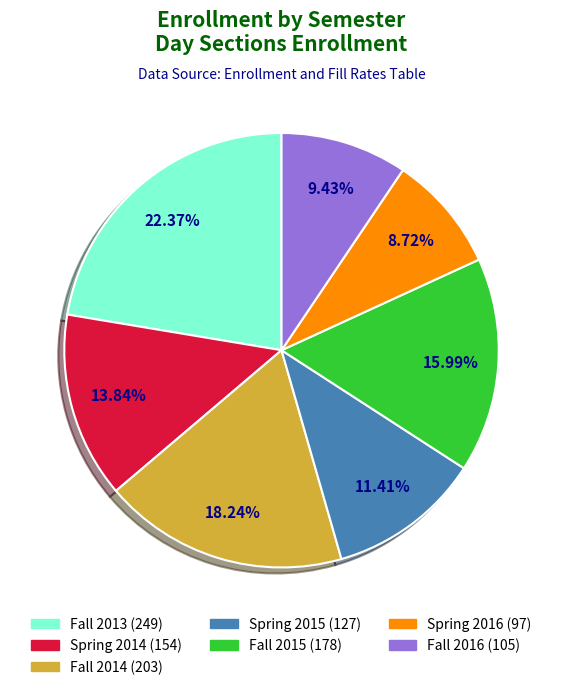

How many segments does this pie chart have?

7